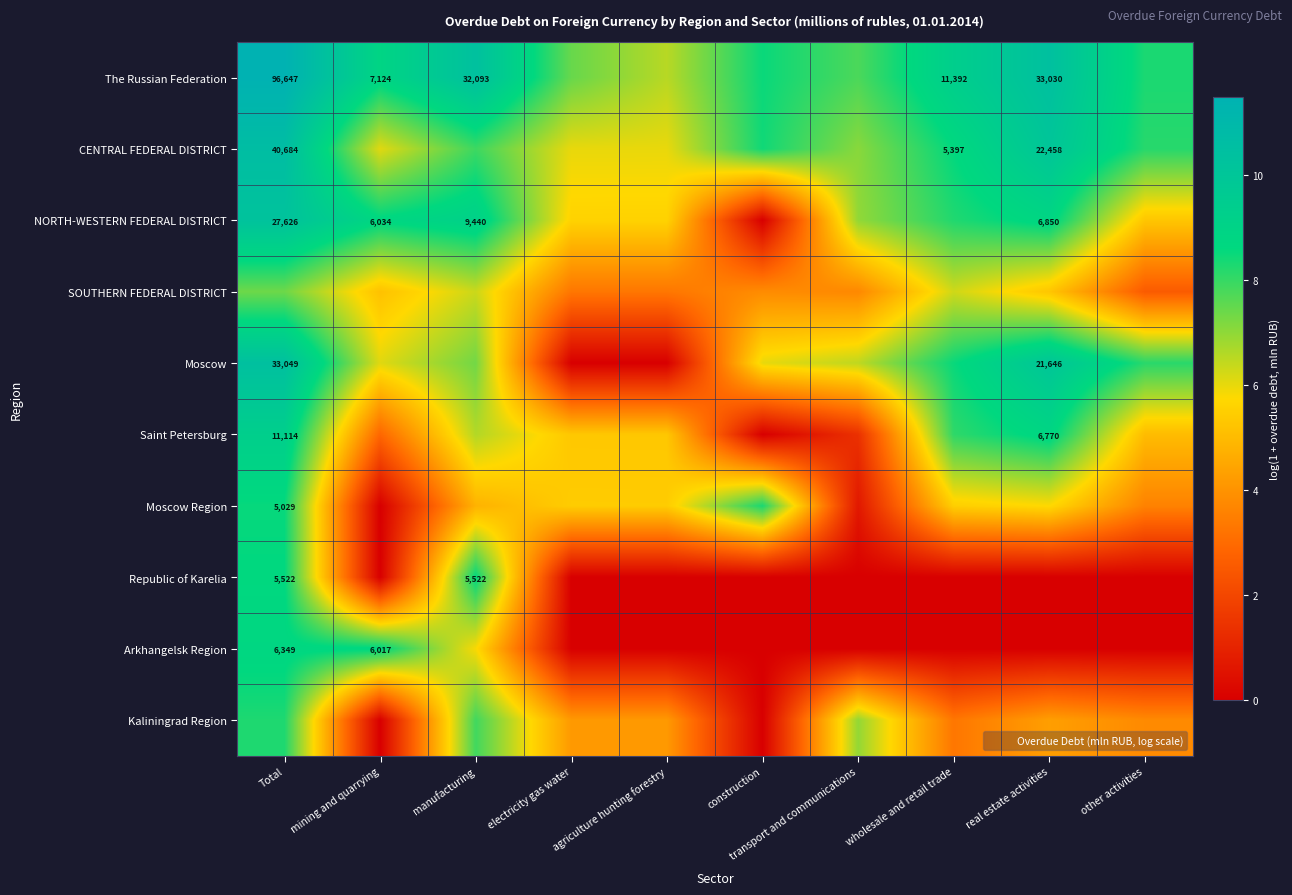

How many values in NORTH-WESTERN FEDERAL DISTRICT are above zero?

9